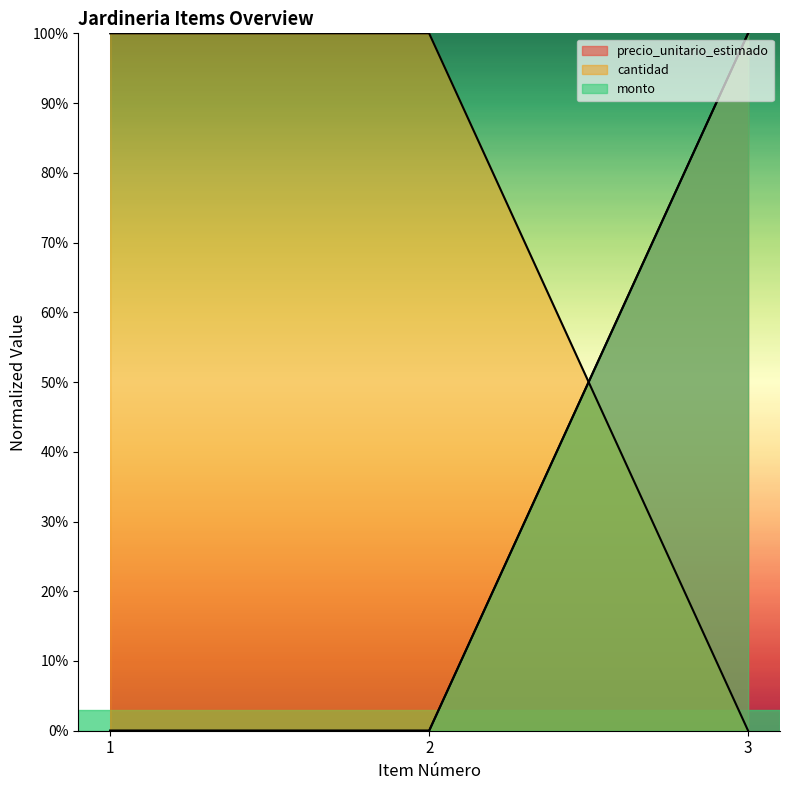

The value of precio_unitario_estimado at 1 is 0.0. True or false?

True